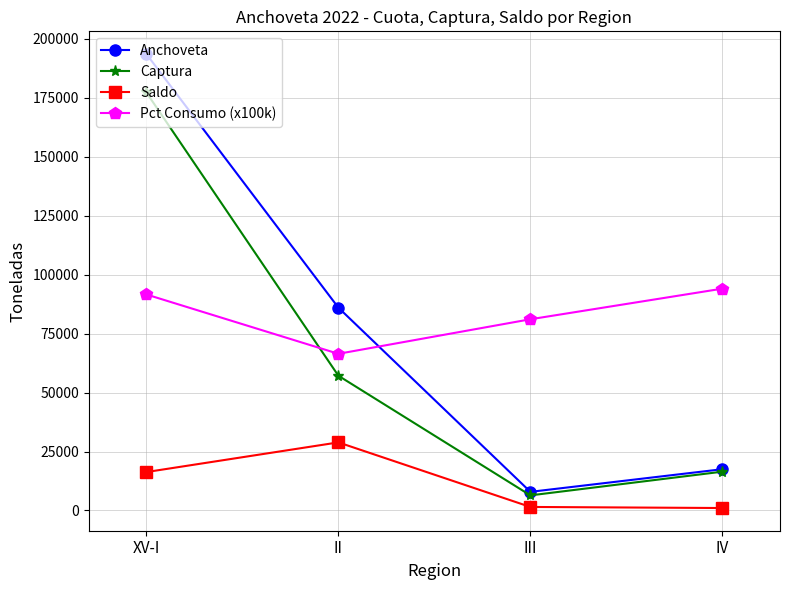

What is the spread (max minus min) of values at XV-I?

177237.8